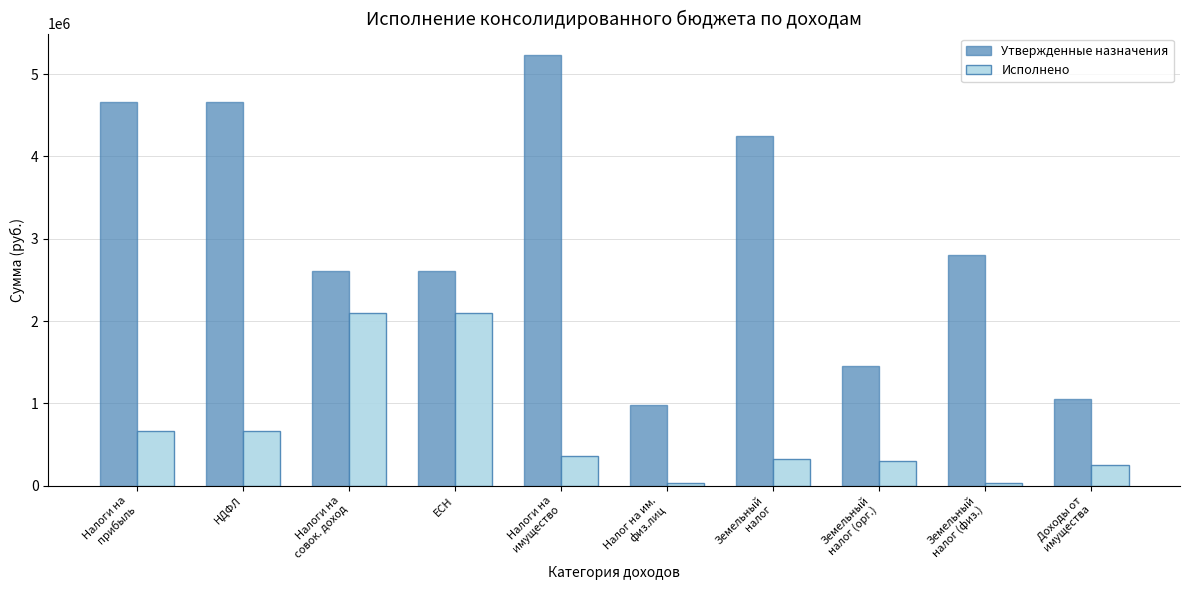

What is the difference between the second highest and minimum values in the Исполнено series?

2061542.3